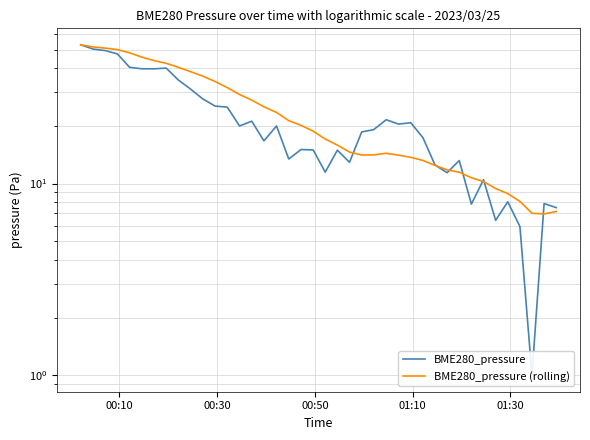

Is the value of BME280_pressure (rolling) at 16 greater than the value of BME280_pressure at 22?

Yes